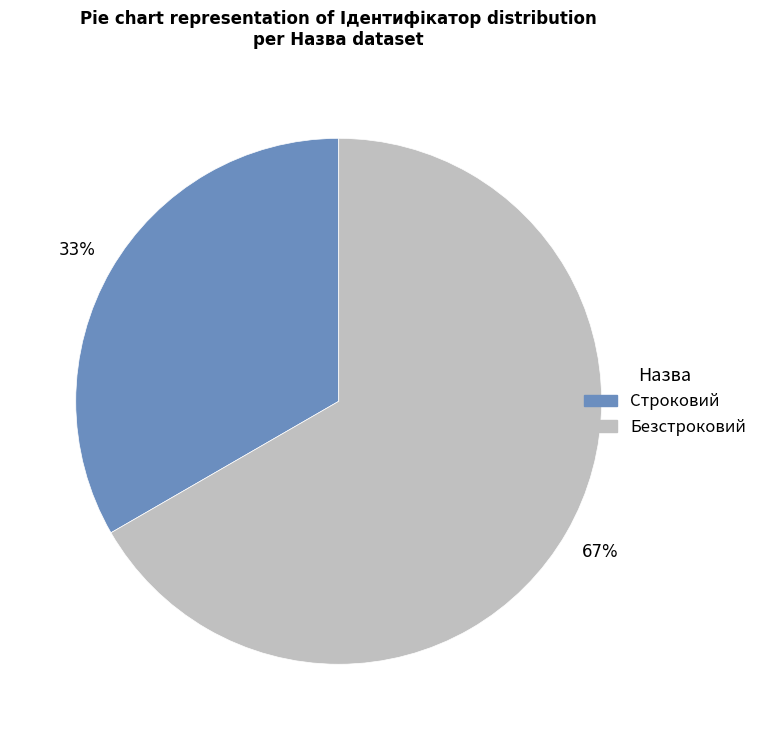

Rank the categories by value from lowest to highest.

Строковий, Безстроковий